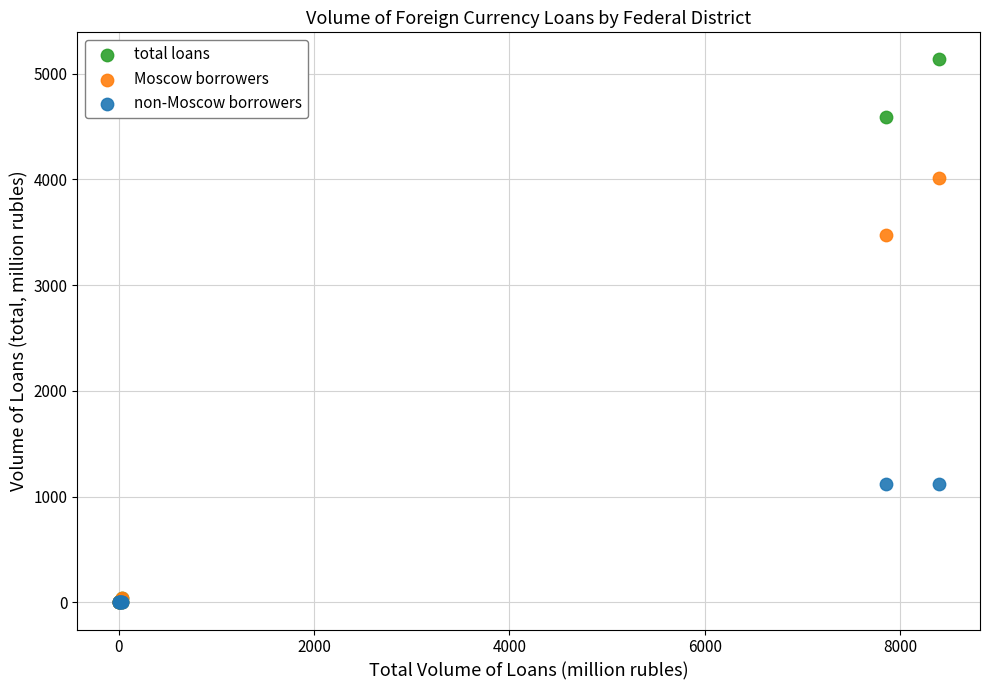

Across all series, what Y value is closest to 2566?

3471